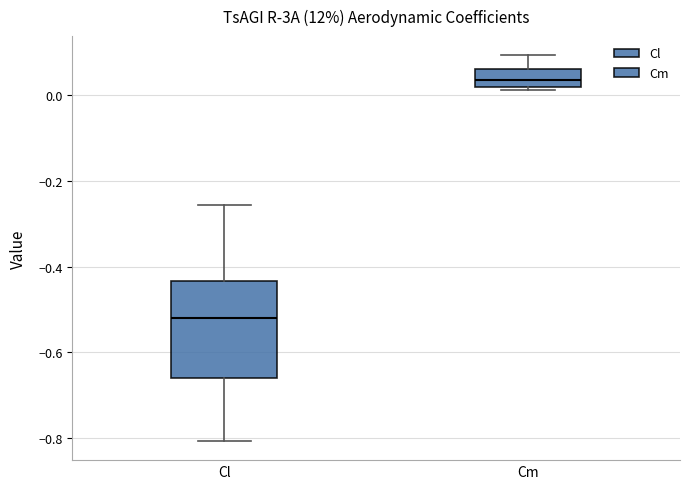

Which box is the tallest, from its lower edge to its upper edge?

Cl